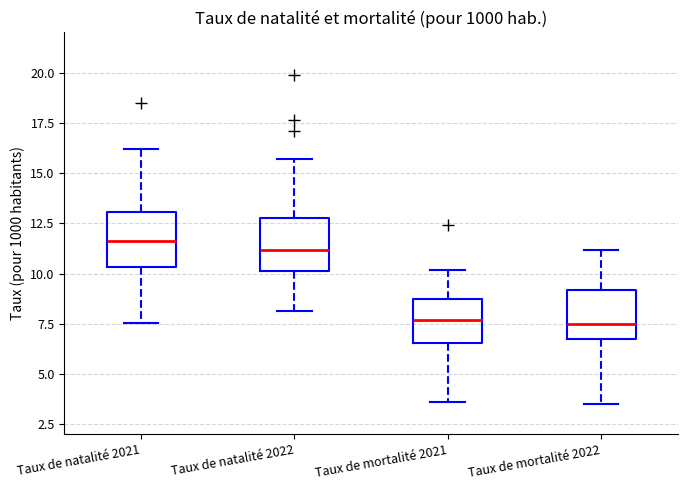

Where does the median line of the box for Taux de natalité 2021 sit on the y-axis? The values are not printed on the chart, so give them approximately, as read against the axis.

11.5